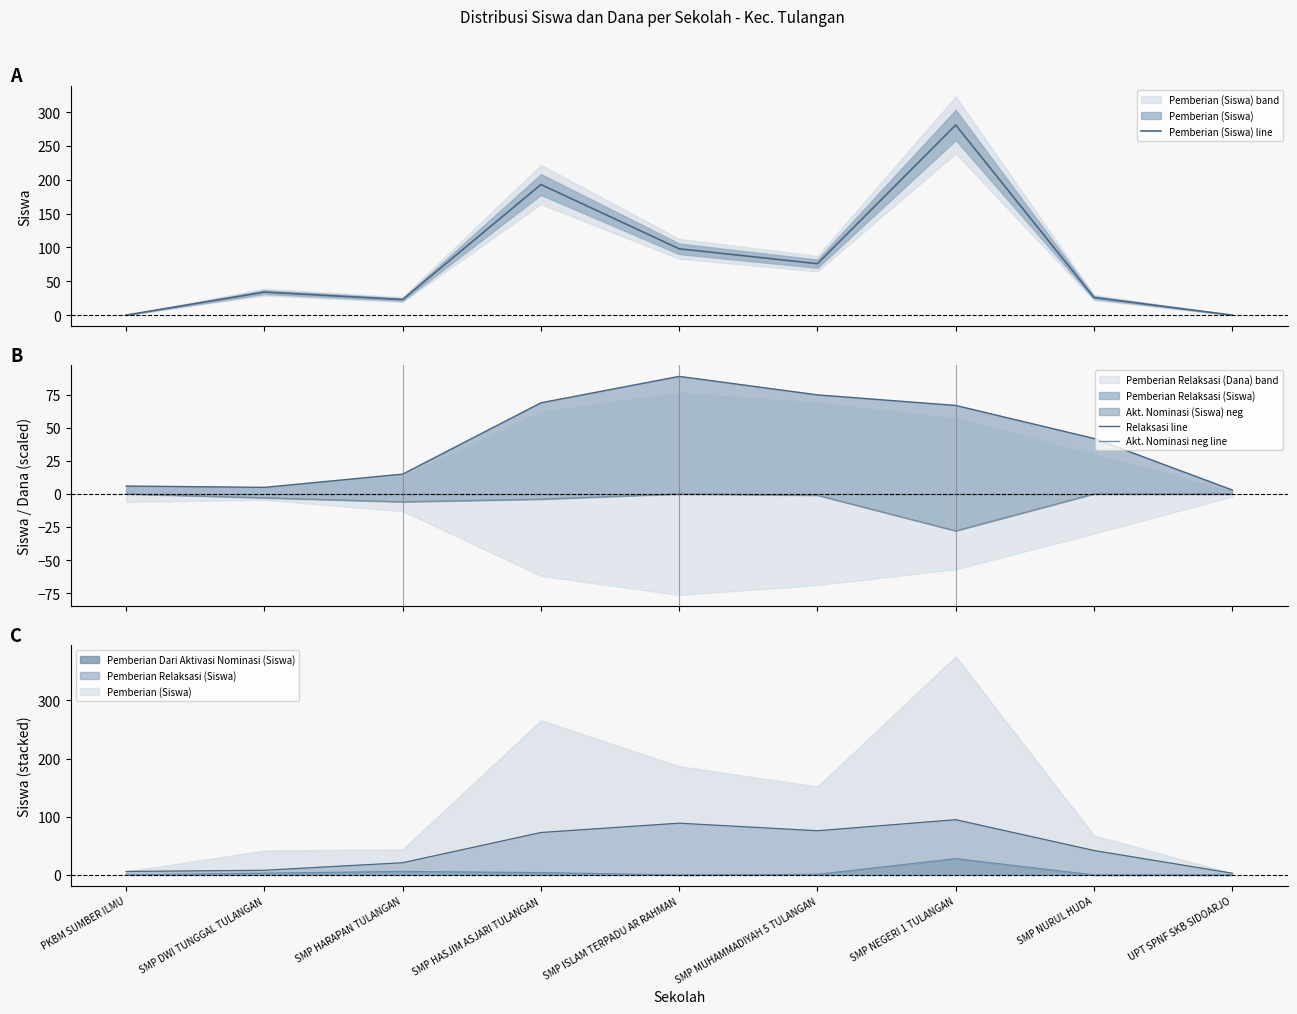

Which category has the lowest value in the Akt. Nominasi neg line series?

SMP NEGERI 1 TULANGAN